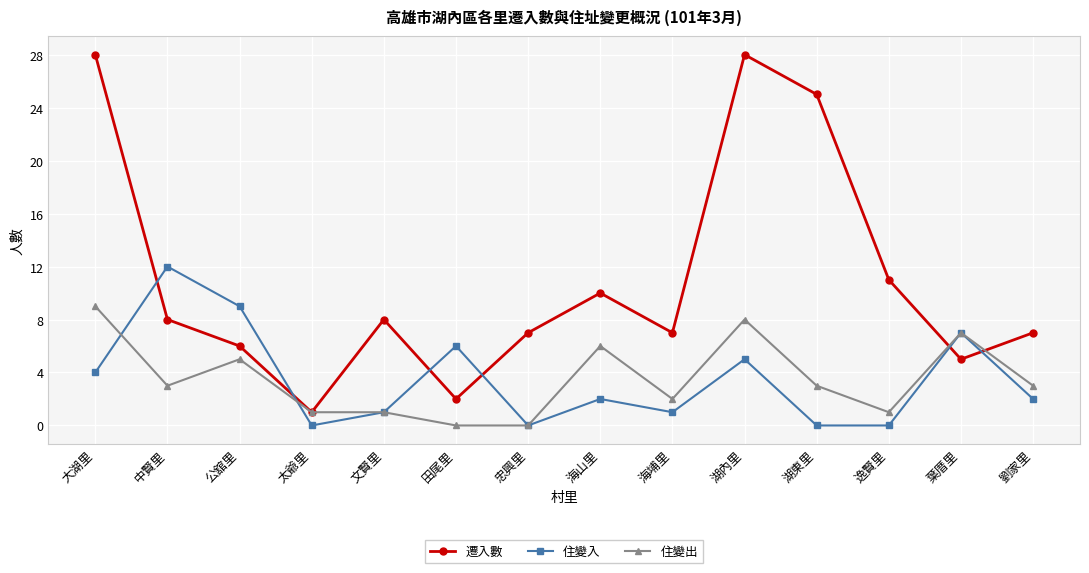

What is the total value across all series at 葉厝里?

19